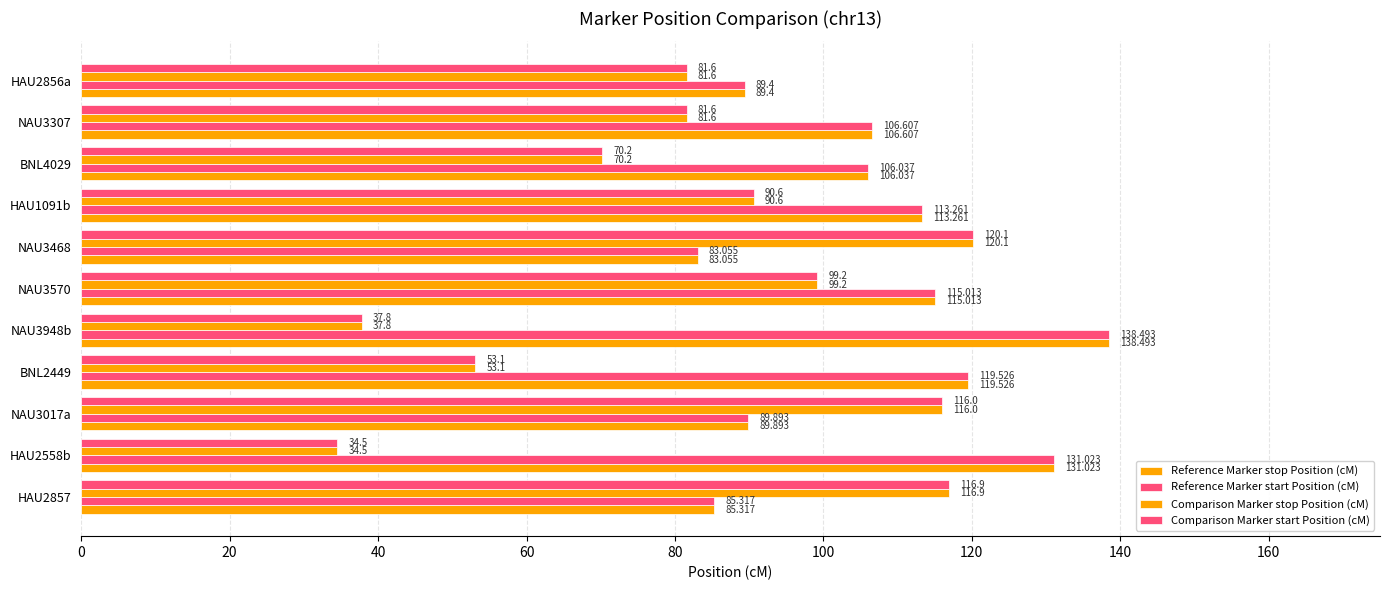

Rank the series by their maximum value, from lowest to highest.

Comparison Marker stop Position (cM), Comparison Marker start Position (cM), Reference Marker stop Position (cM), Reference Marker start Position (cM)